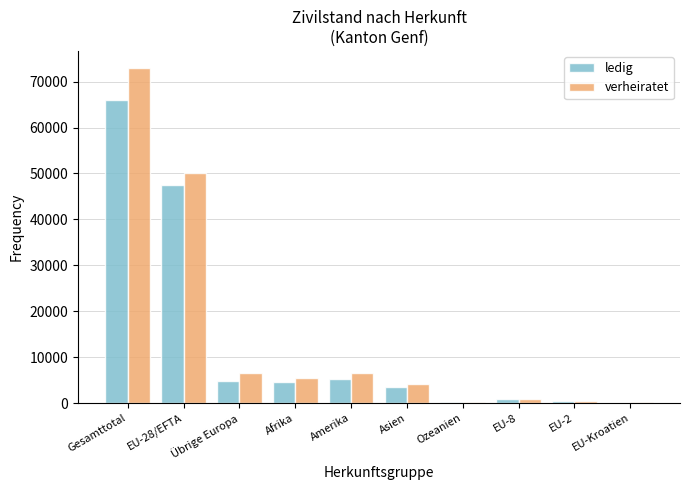

Read the ledig value at Asien.

3408